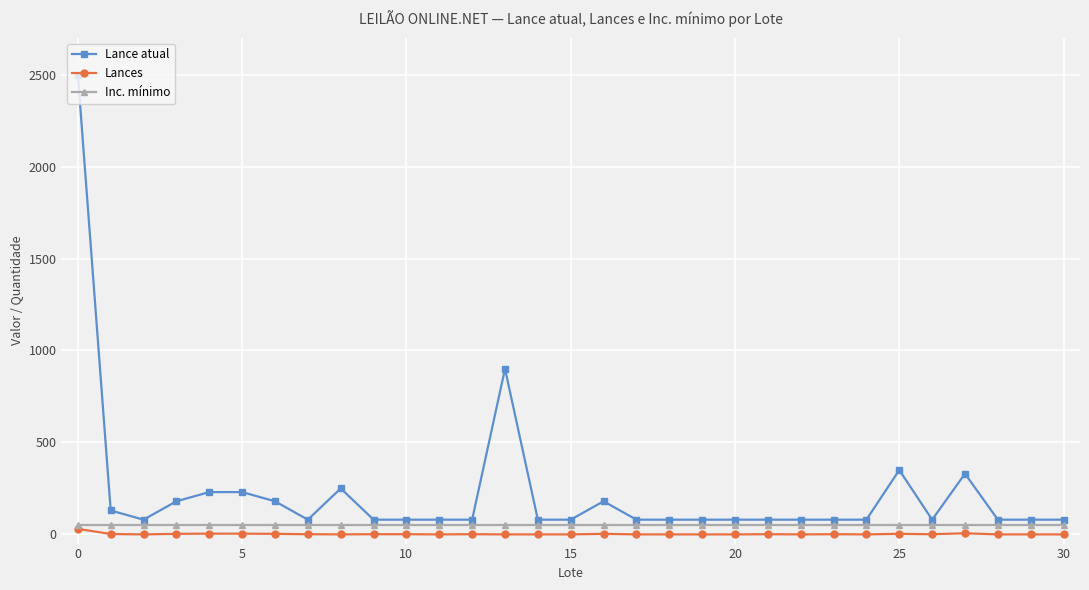

Which series has the largest range (max minus min)?

Lance atual